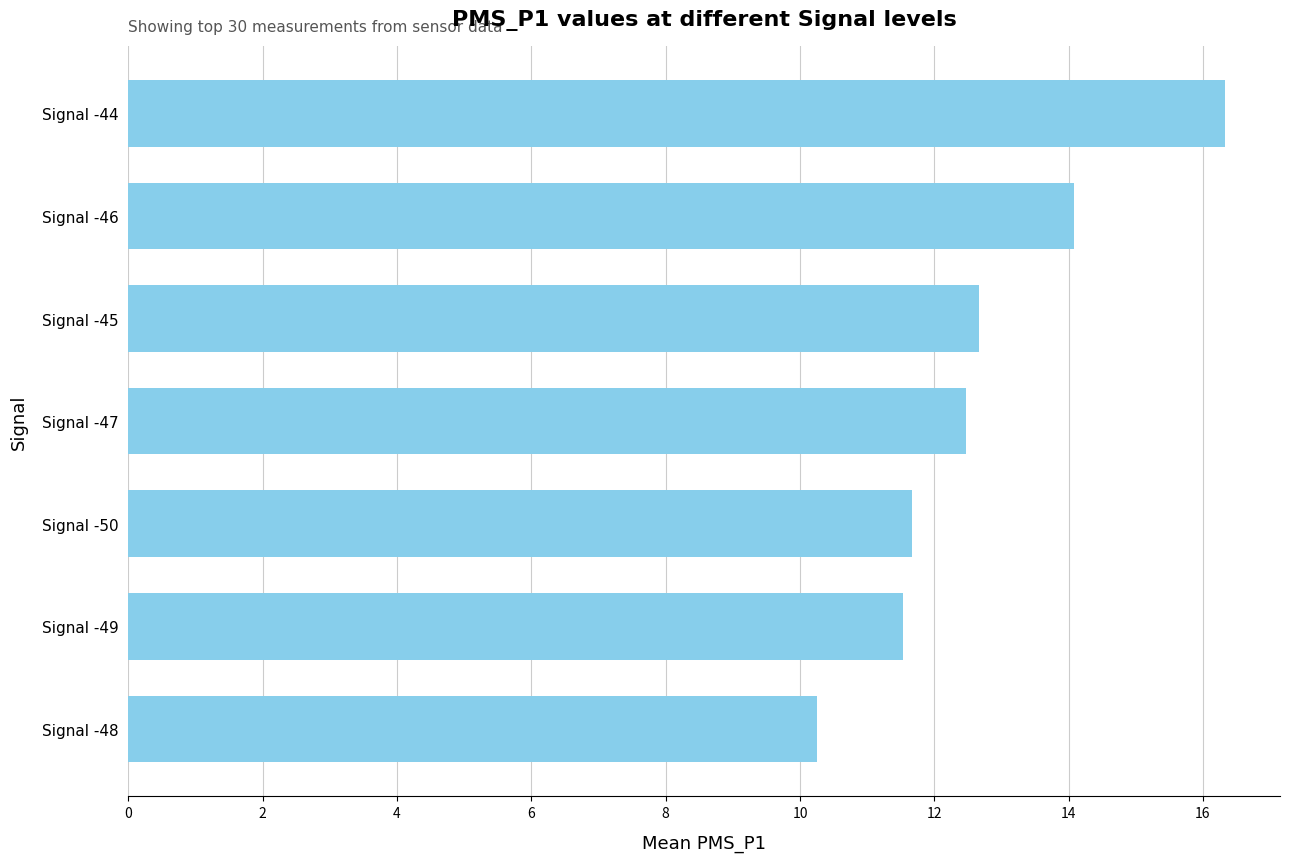

What value does the data have at Signal -44?

16.3